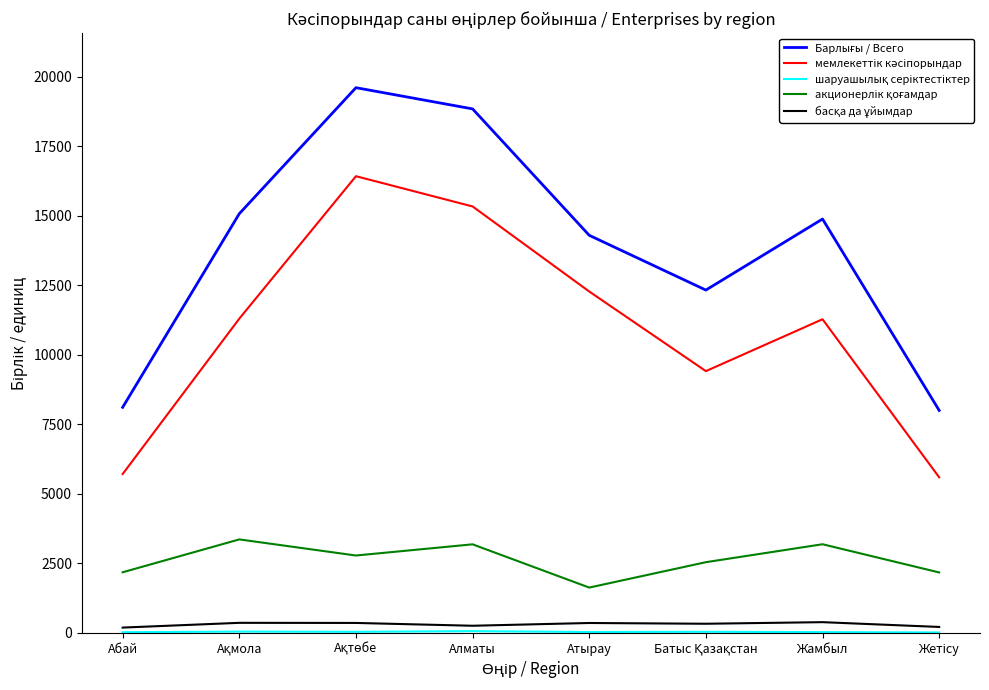

What is the greatest value displayed?

19608